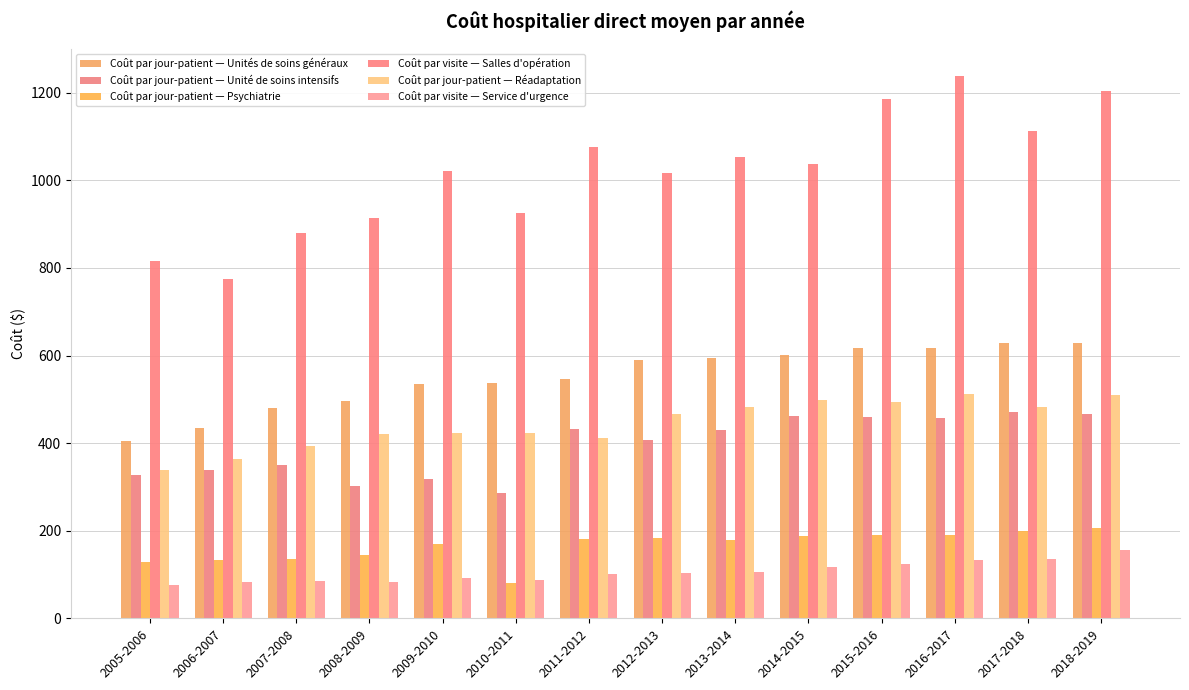

Rank the categories by Coût par jour-patient — Unités de soins généraux value from lowest to highest.

2005-2006, 2006-2007, 2007-2008, 2008-2009, 2009-2010, 2010-2011, 2011-2012, 2012-2013, 2013-2014, 2014-2015, 2016-2017, 2015-2016, 2018-2019, 2017-2018